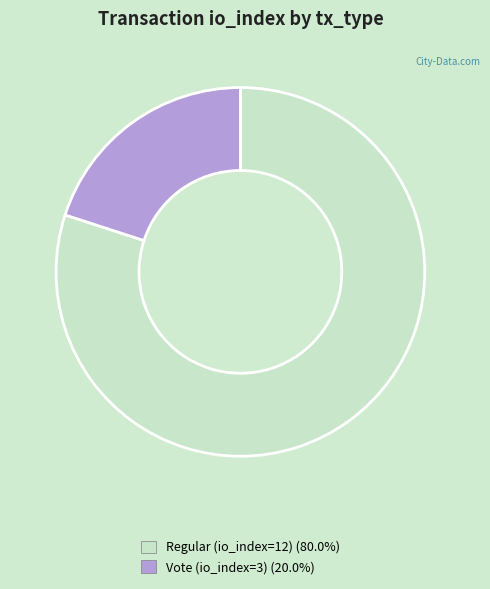

How many slices are in this pie chart?

2